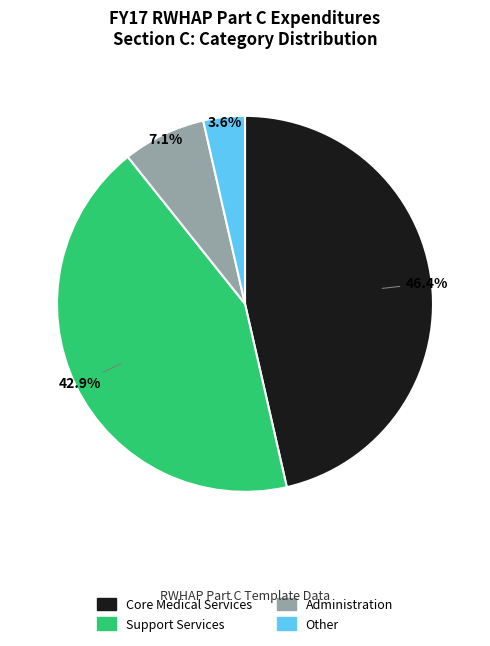

Is there a majority slice in this chart?

No